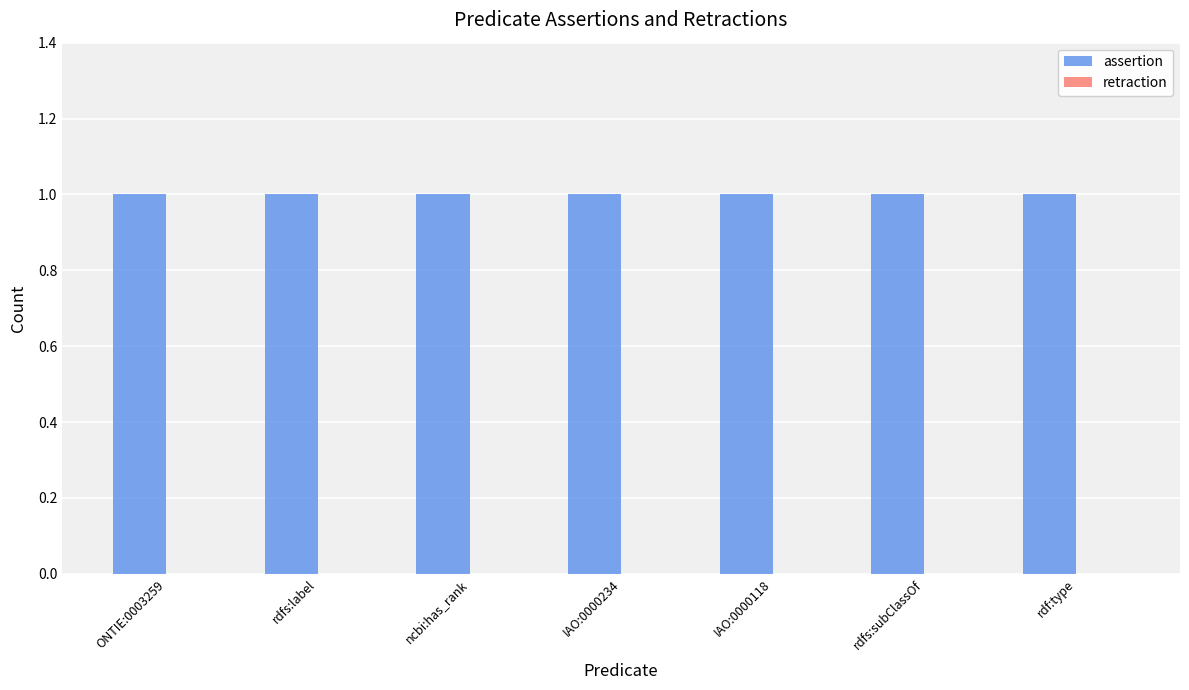

Reading right to left, list all the values displayed in this chart.

assertion: 1	1	1	1	1	1	1
retraction: 0	0	0	0	0	0	0